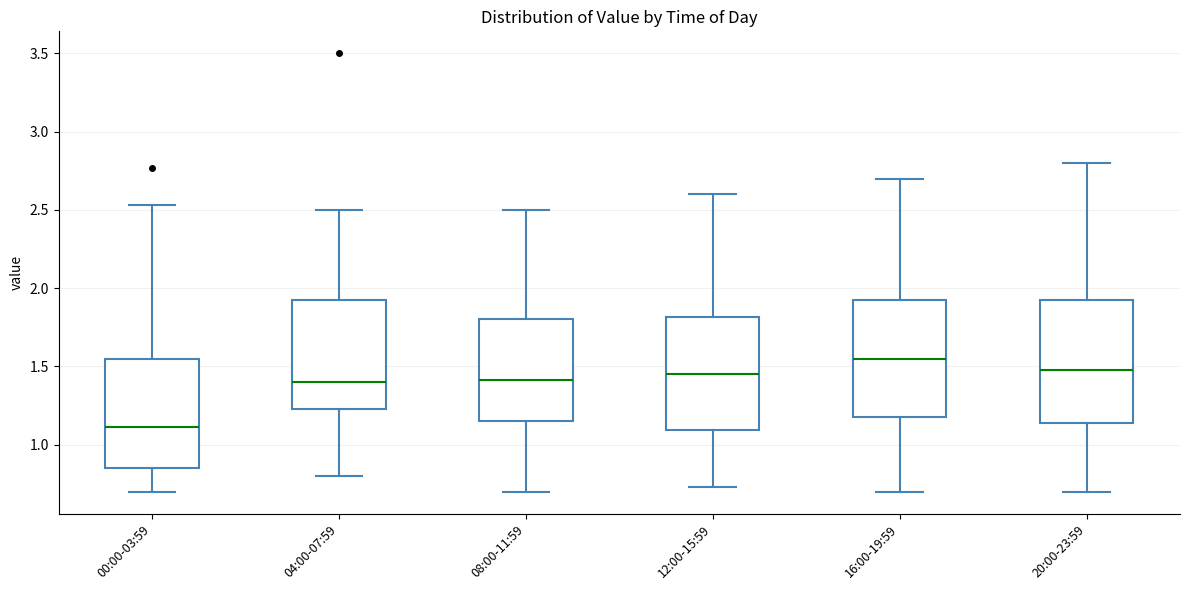

Reading left to right, read every box against the y-axis: the position of its median line, the range the box covers, and the ends of its whiskers. The values are not printed on the chart, so give them approximately, as read against the axis.

00:00-03:59: median 1.10, box 0.85 to 1.55, whiskers 0.70 to 2.55
04:00-07:59: median 1.40, box 1.25 to 1.95, whiskers 0.80 to 2.50
08:00-11:59: median 1.40, box 1.15 to 1.80, whiskers 0.70 to 2.50
12:00-15:59: median 1.45, box 1.10 to 1.80, whiskers 0.75 to 2.60
16:00-19:59: median 1.55, box 1.20 to 1.95, whiskers 0.70 to 2.70
20:00-23:59: median 1.50, box 1.15 to 1.95, whiskers 0.70 to 2.80